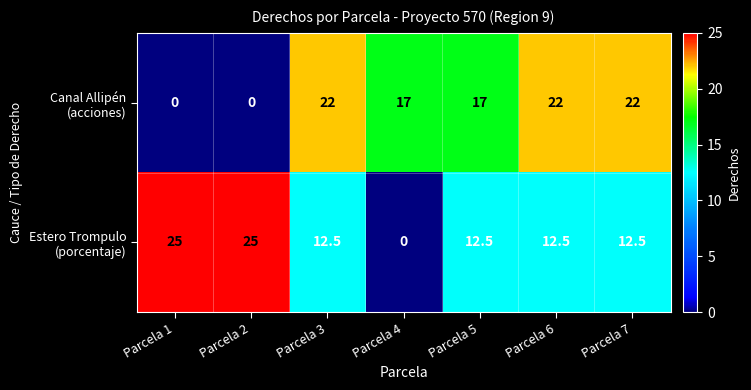

What is the total value across all series at Parcela 2?

25.0